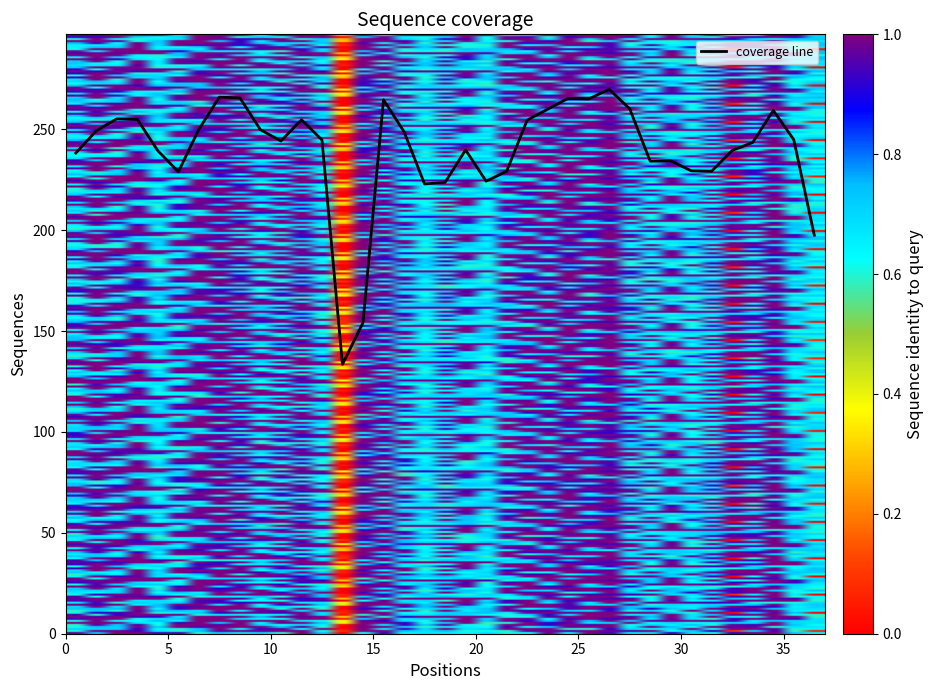

What is the difference between the maximum and minimum values?

136.3